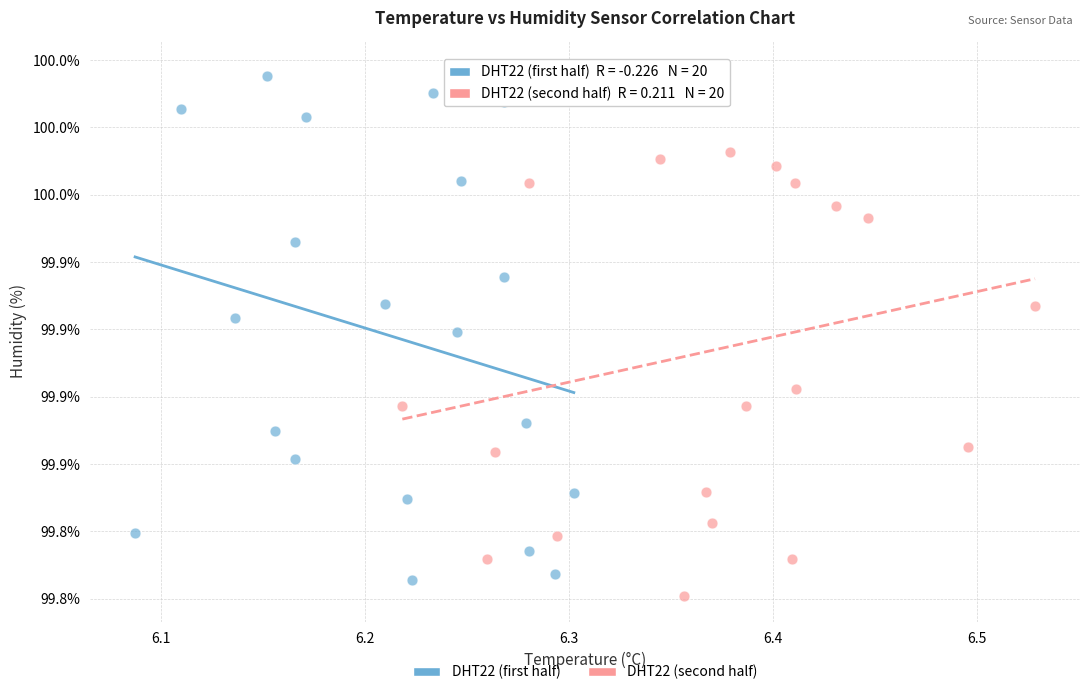

Which series contains the lowest Y value?

DHT22 (second half)